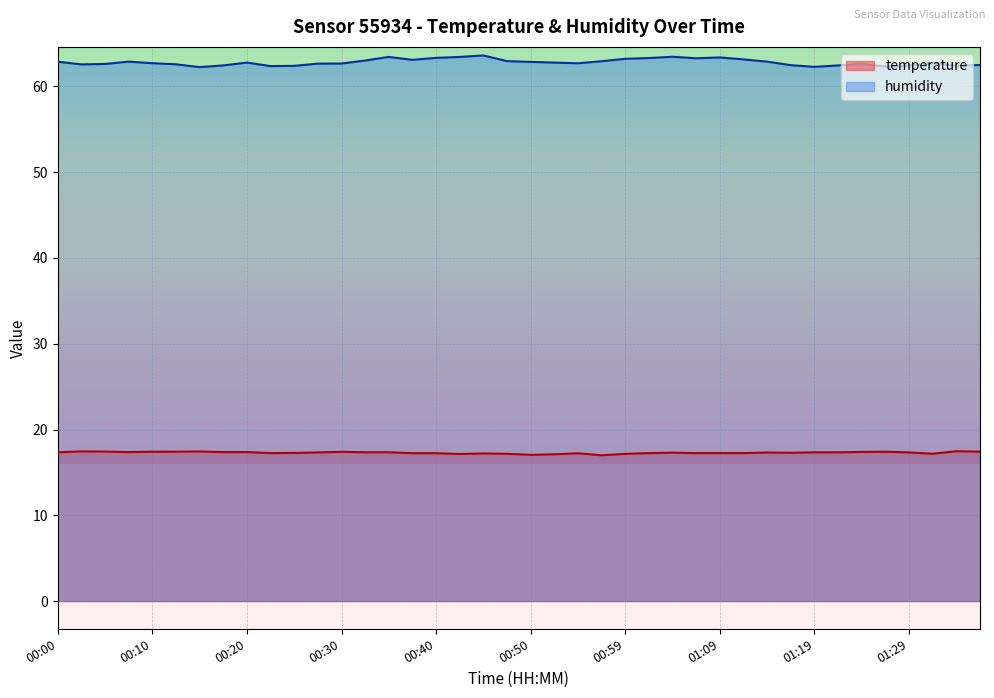

Is the value of temperature at 00:32 greater than the value of humidity at 00:03?

No